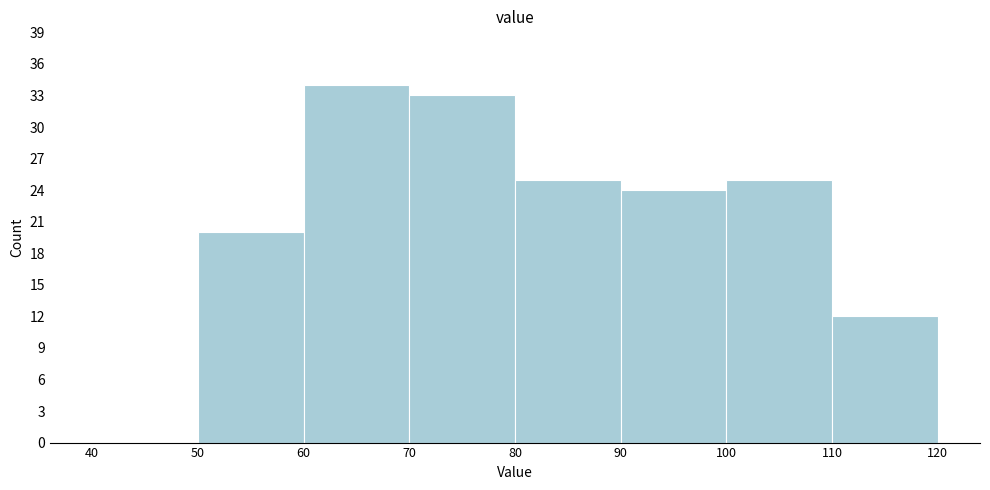

Reading left to right, transcribe this chart: for each bar, give the range it covers on the x-axis and its height. The values are not printed on the chart, so give them approximately, as read against the axis.

40 to 50: 0
50 to 60: 20
60 to 70: 34
70 to 80: 33
80 to 90: 25
90 to 100: 24
100 to 110: 25
110 to 120: 12